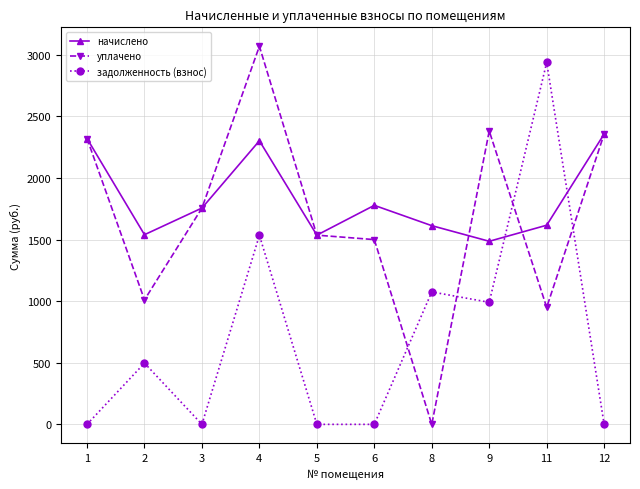

At which category is the sum across all series the highest?

4